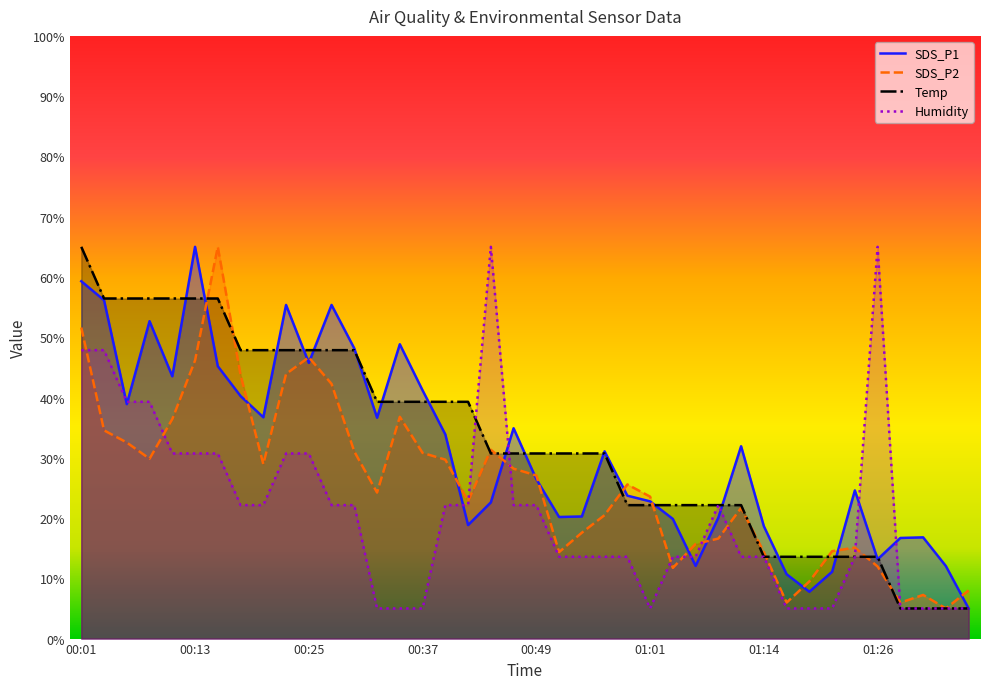

Which has a higher value, 00:49 or 00:06?

00:06